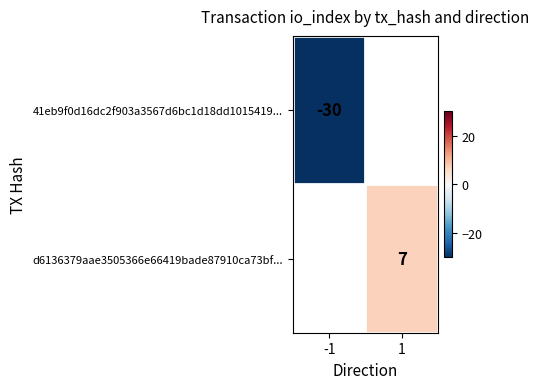

True or false: 41eb9f0d16dc2f903a3567d6bc1d18dd1015419... has a value of -30 at -1.

True